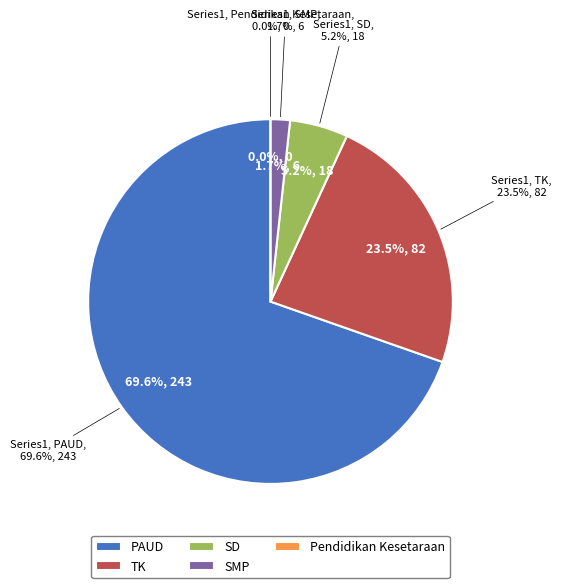

What is the smallest slice in the pie chart?

Pendidikan Kesetaraan